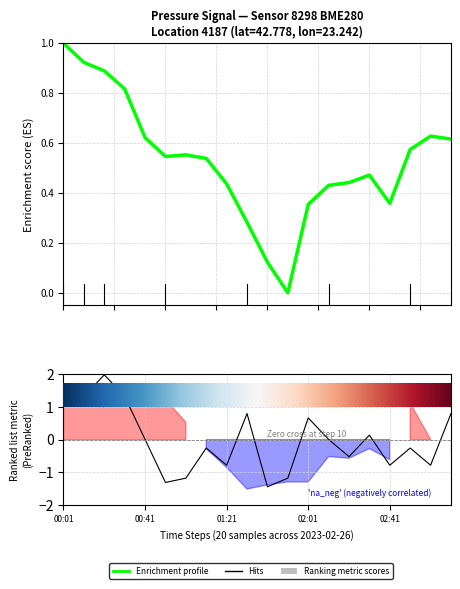

Is the value of Hits at 11 greater than the value of Enrichment profile at 02:01?

No